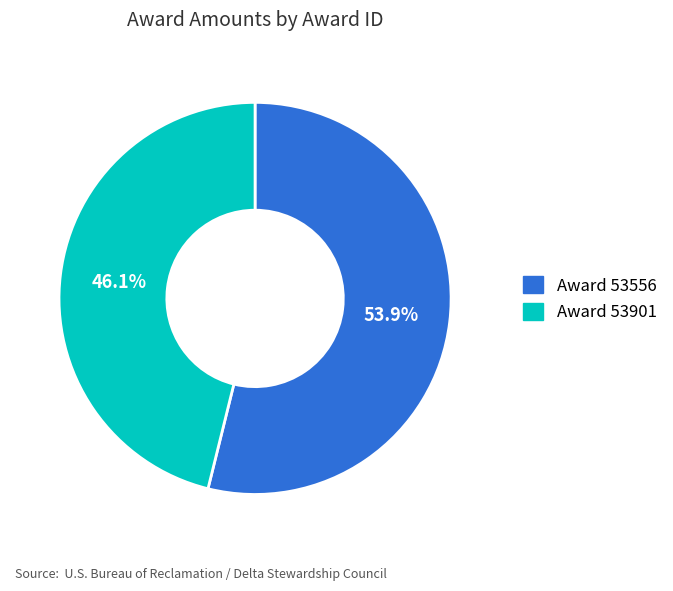

Between Award 53556 and Award 53901, which is larger?

Award 53556